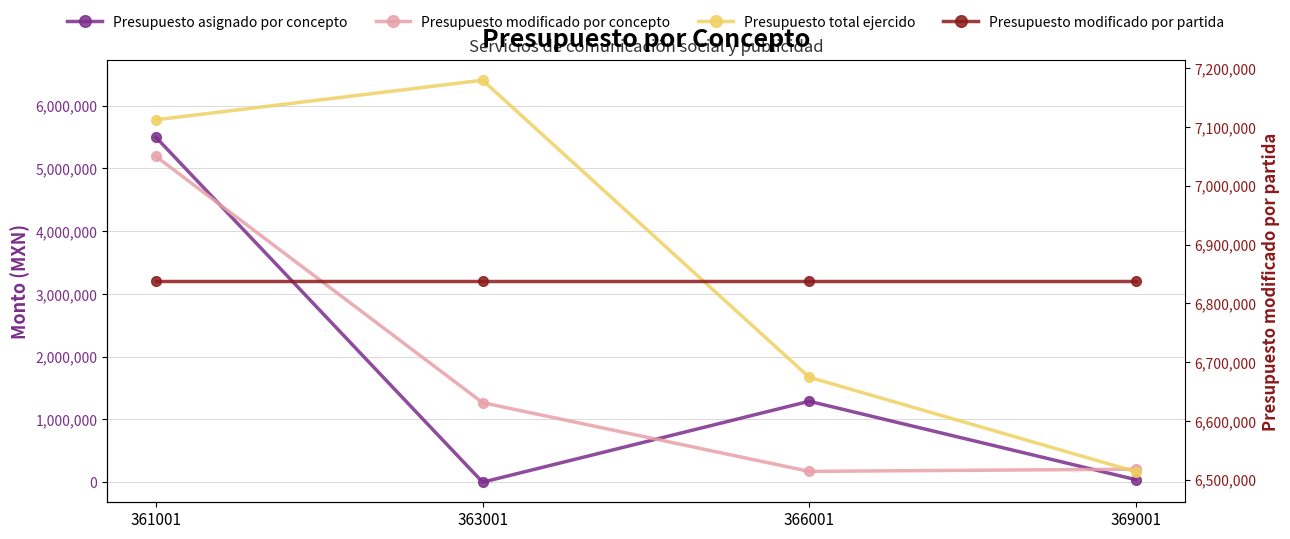

What value does the Presupuesto total ejercido series have at 363001?

6407260.0